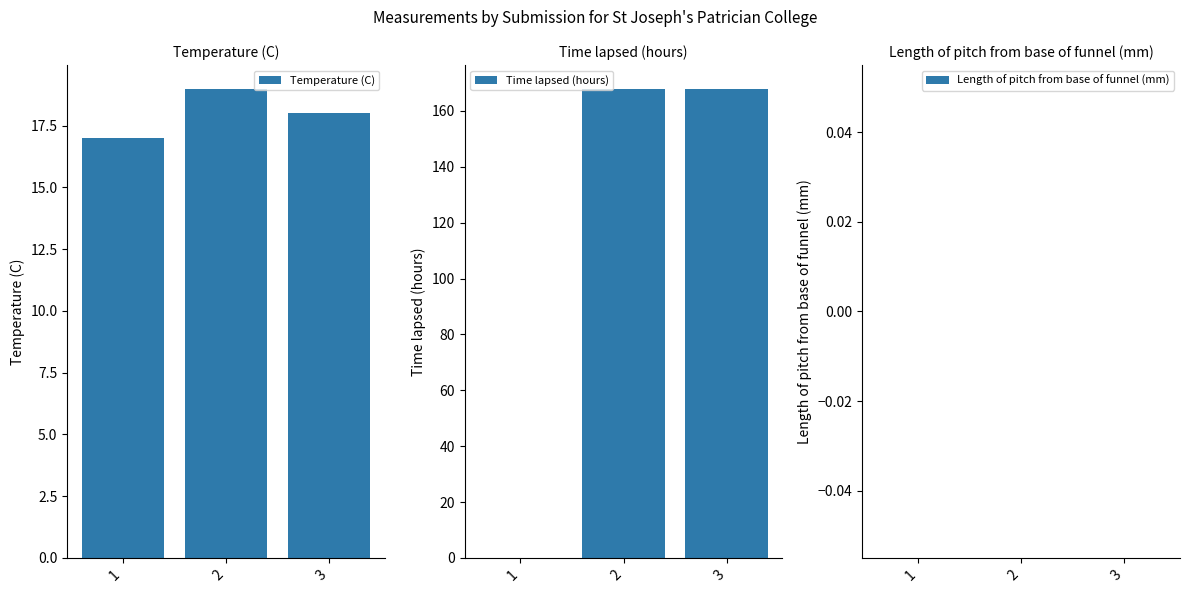

Which has a higher value, 1 or 2?

2